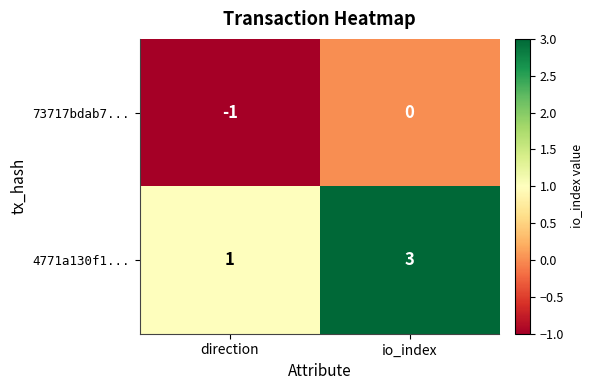

At which category does the chart reach its minimum across all series?

direction